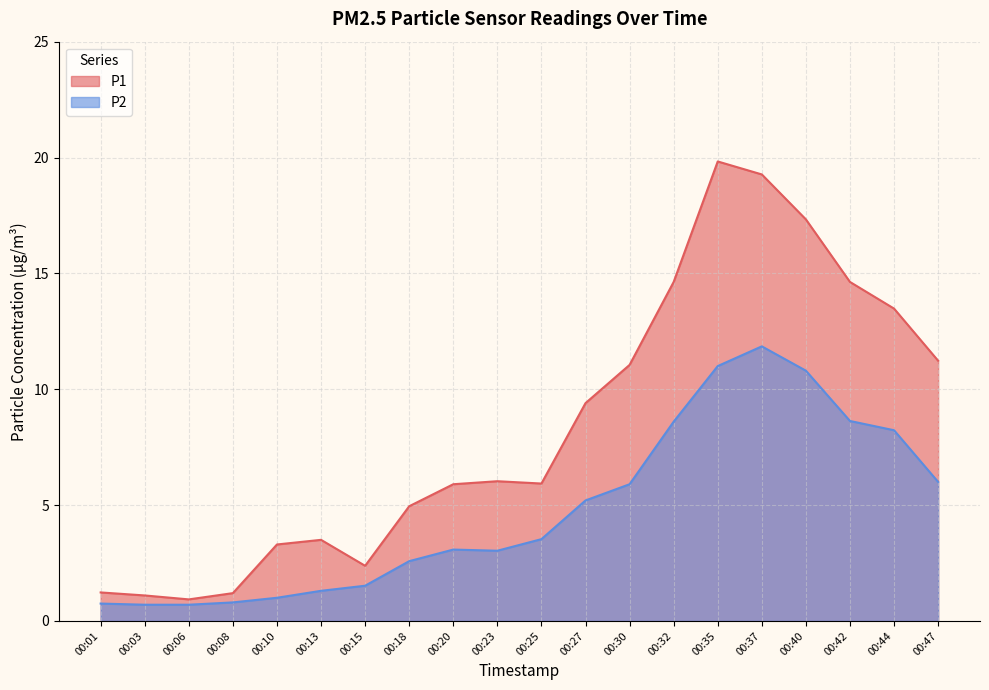

Is it true that P1 equals 7.5 at 00:32?

False